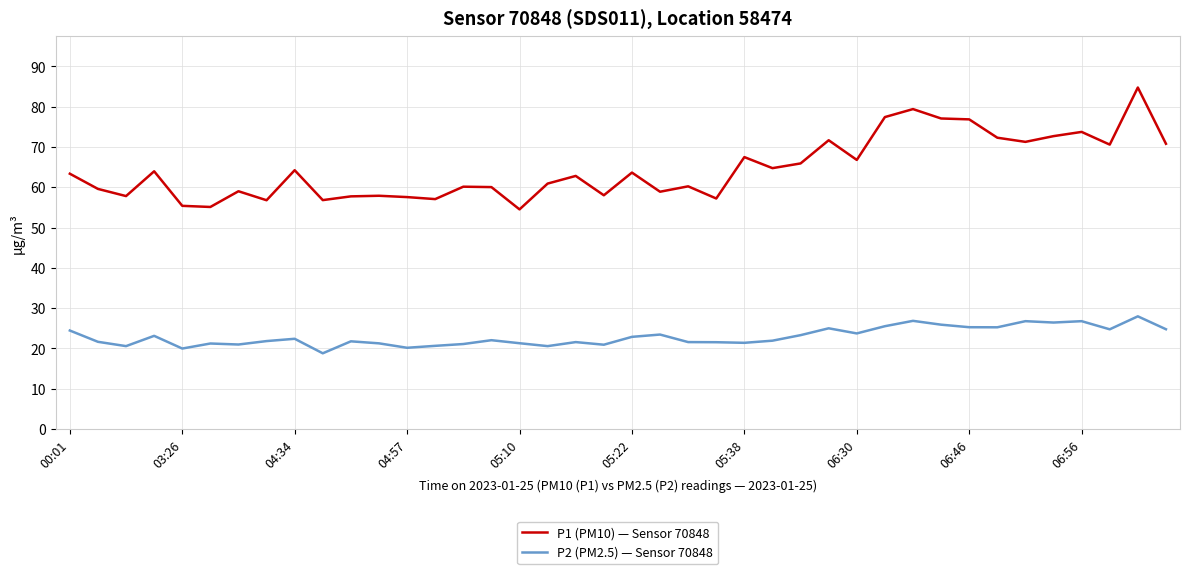

Which series has the largest total across all categories?

P1 (PM10) — Sensor 70848